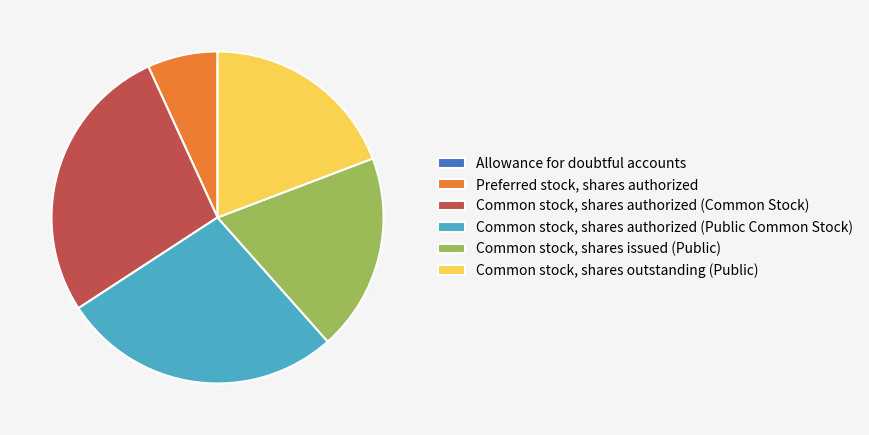

Is there a majority slice in this chart?

No